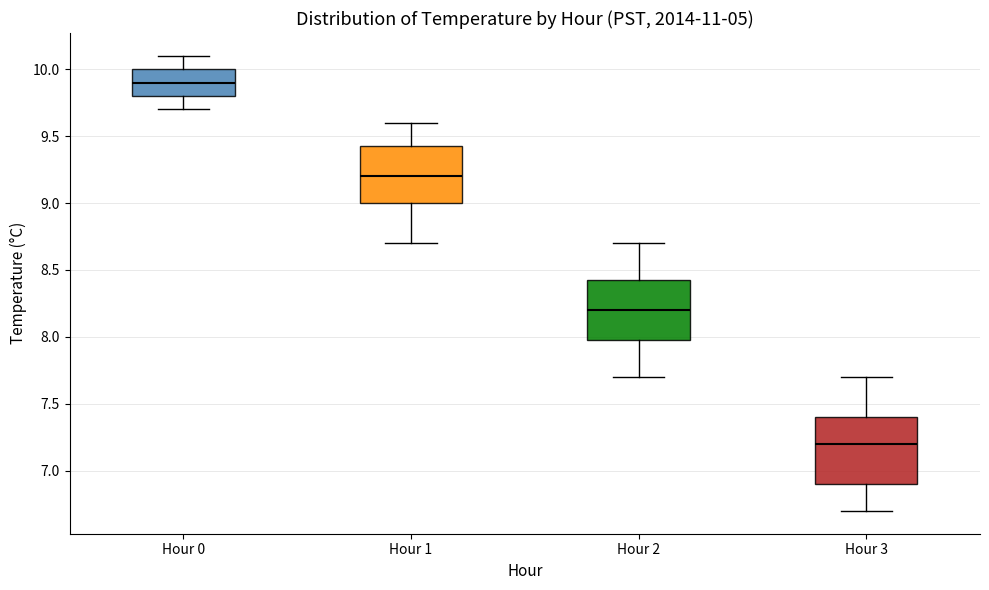

Where does the median line of the box for Hour 0 sit on the y-axis? The values are not printed on the chart, so give them approximately, as read against the axis.

9.90